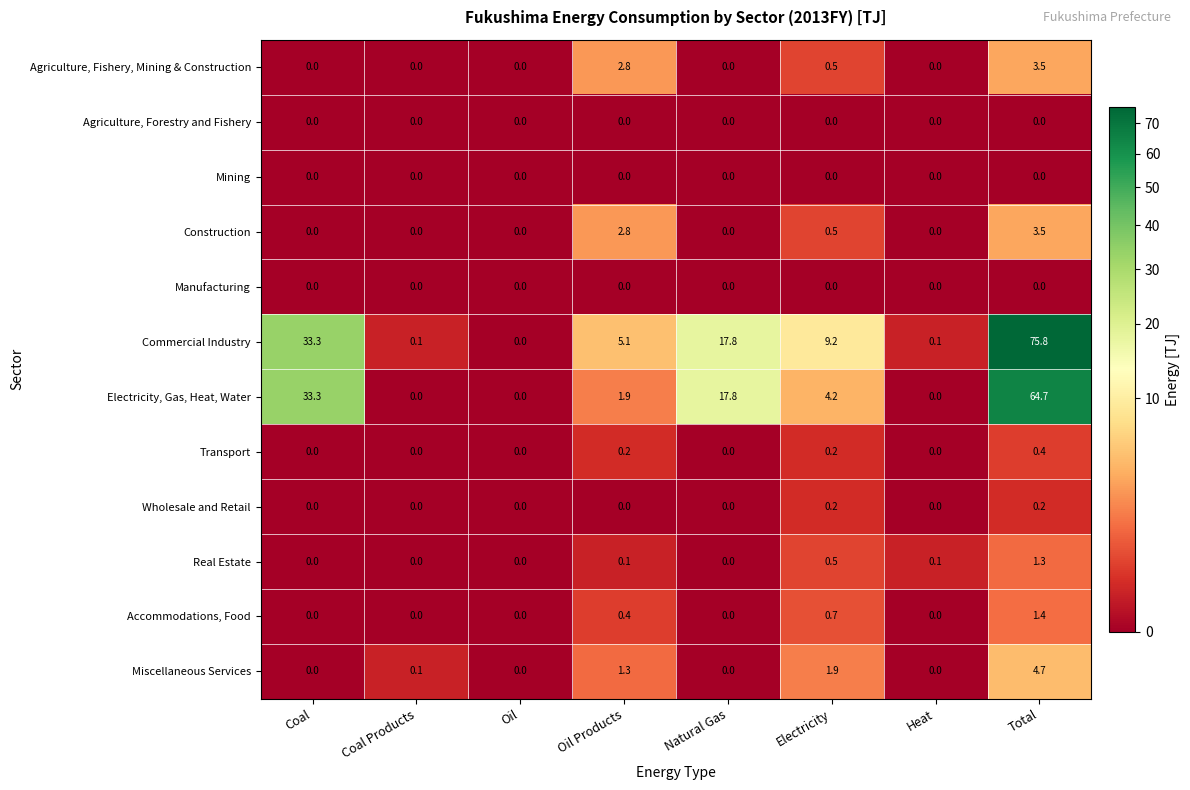

Is it true that Commercial Industry equals 0.1 at Coal Products?

True